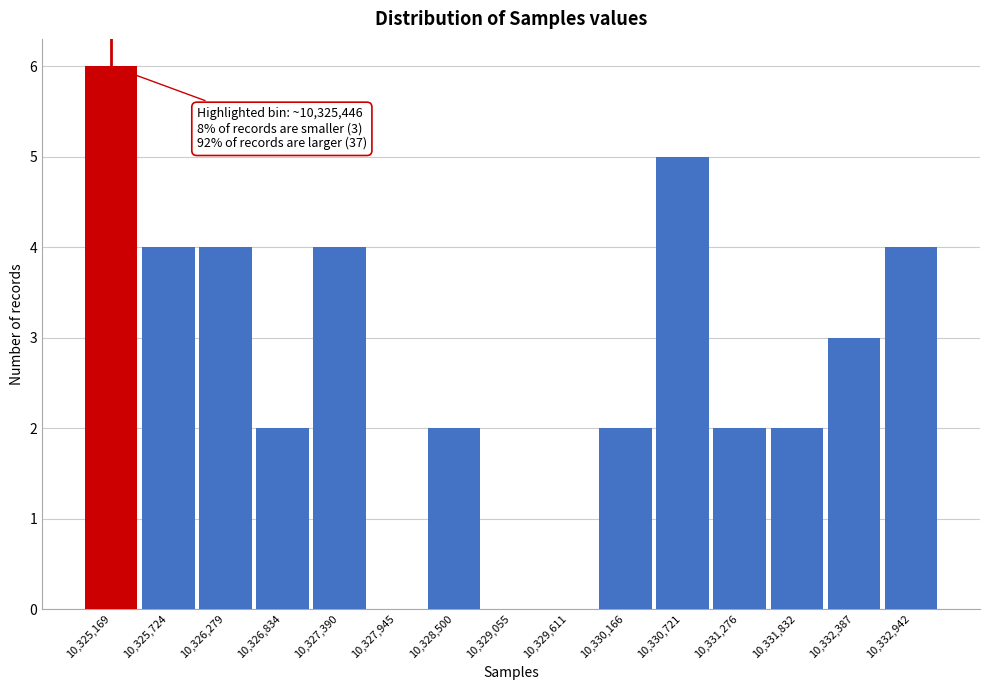

Which has a higher value, 10,325,724 or 10,332,387?

10,325,724